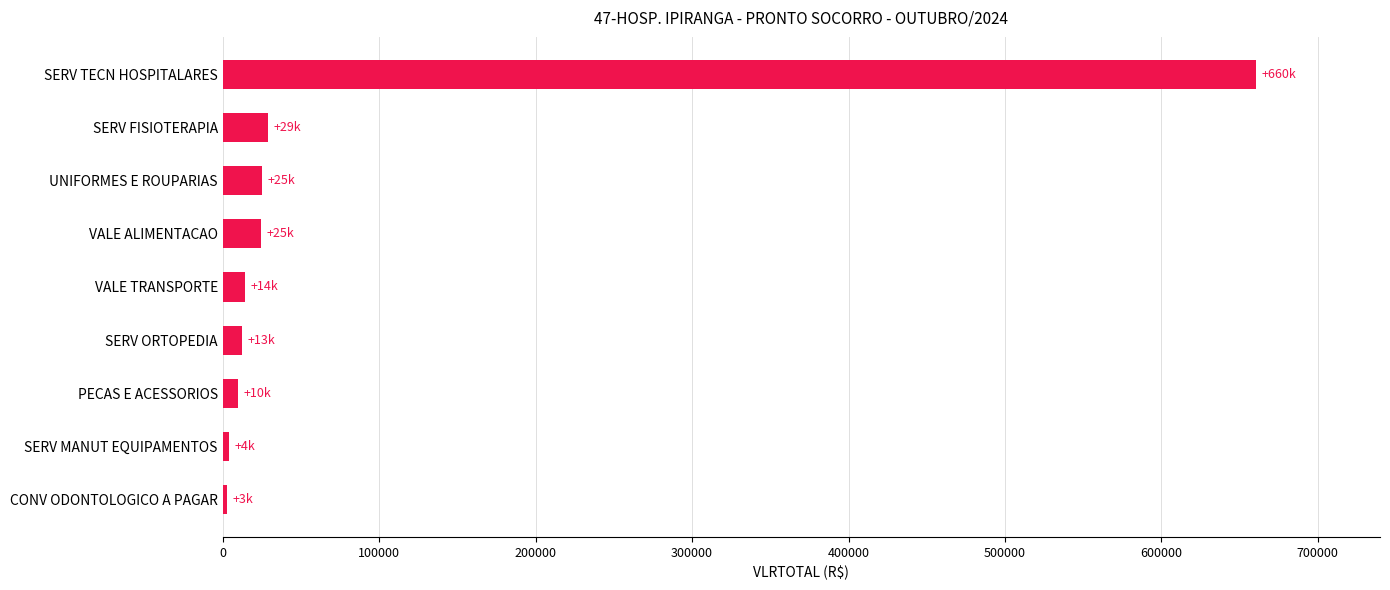

Where is the data nearest to the value 331567?

SERV FISIOTERAPIA